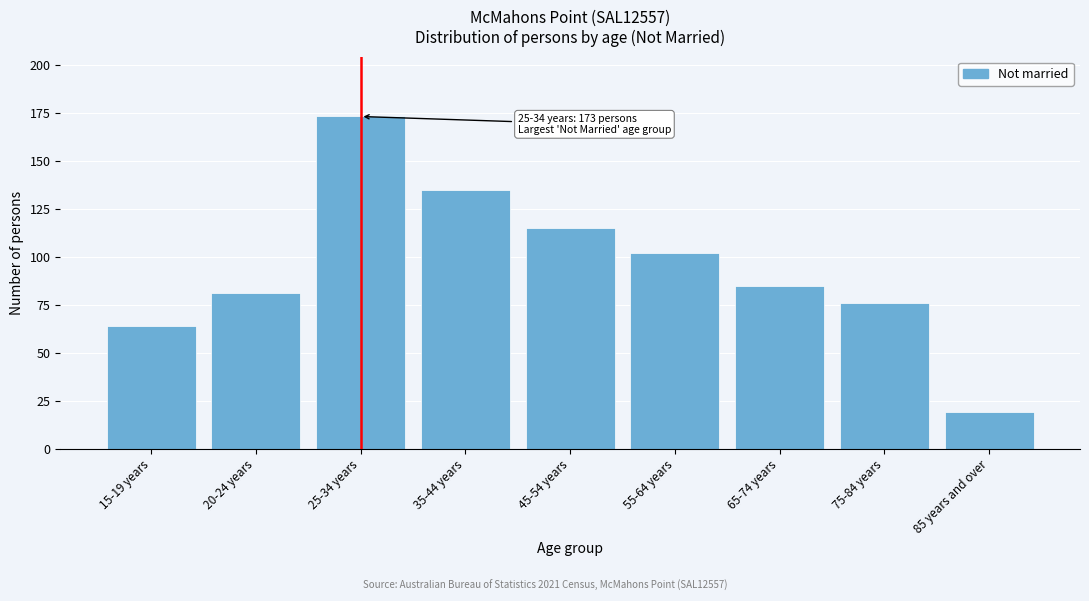

Reading left to right, list all the values displayed in this chart.

64	81	173	135	115	102	85	76	19